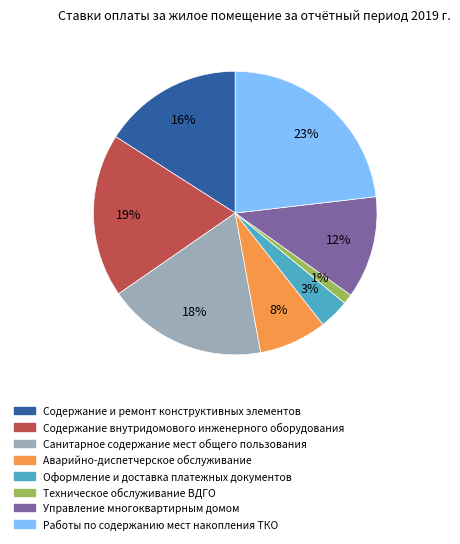

Which category has the smallest portion of the pie?

Техническое обслуживание ВДГО